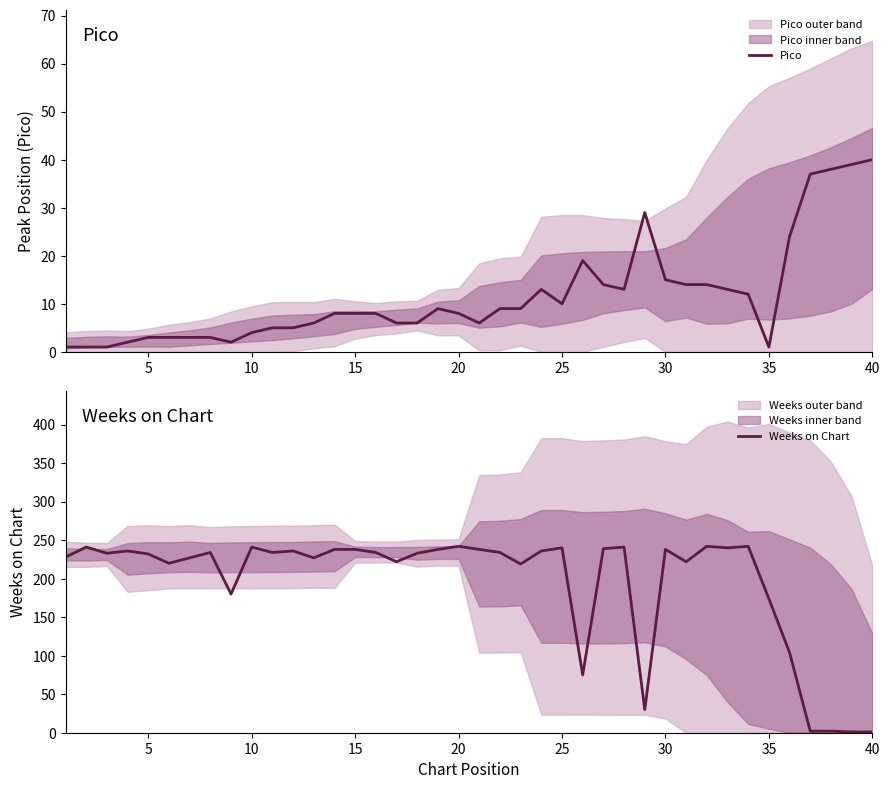

True or false: Pico has a value of 11 at 40.

False